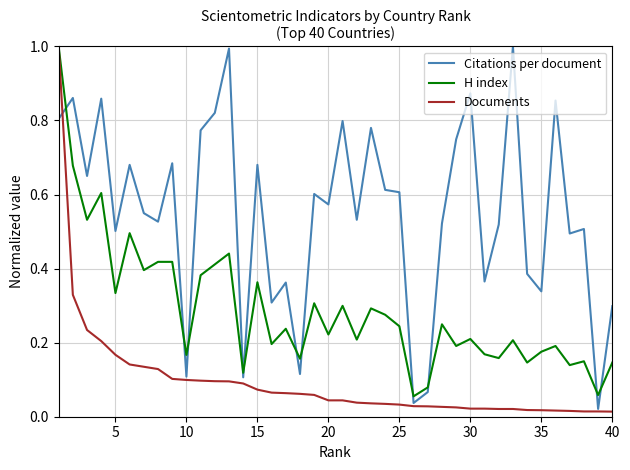

How many lines are shown in the chart?

3